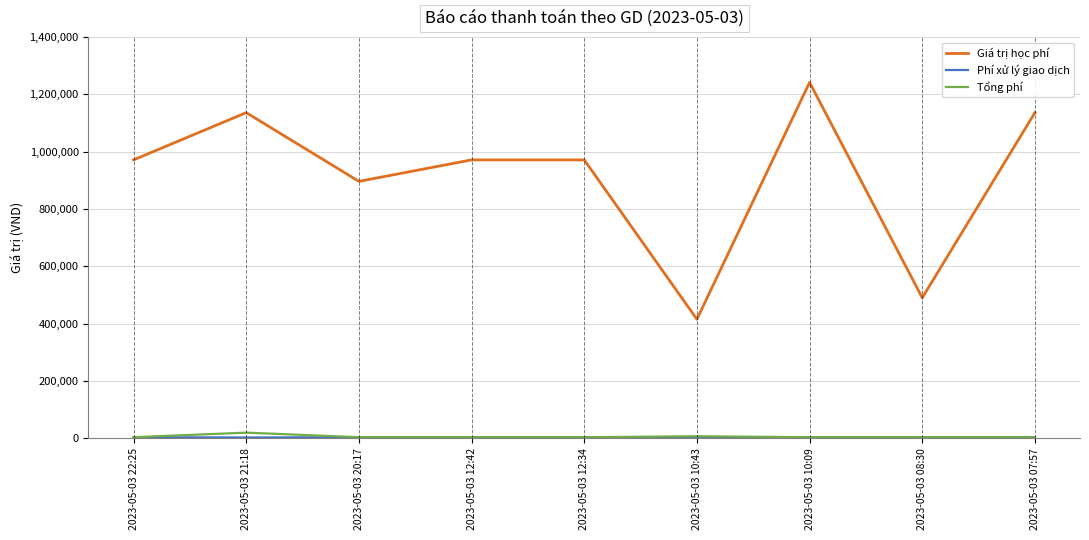

What is the maximum value for Tổng phí?

19248